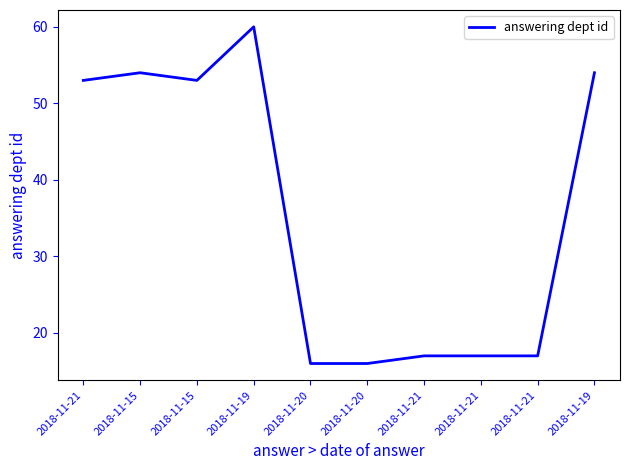

Is this an area chart (filled region under the line)?

No